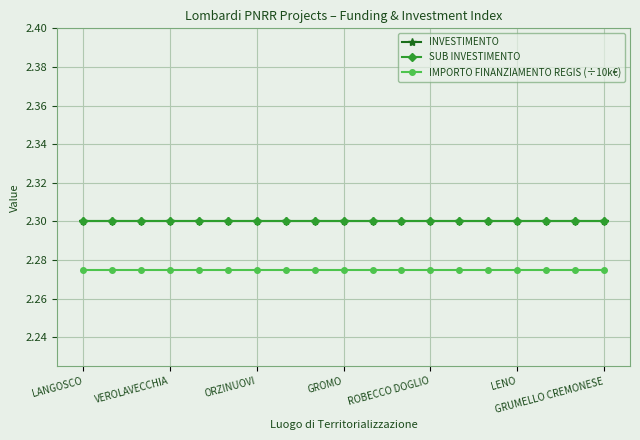

Is this an area chart (filled region under the line)?

No